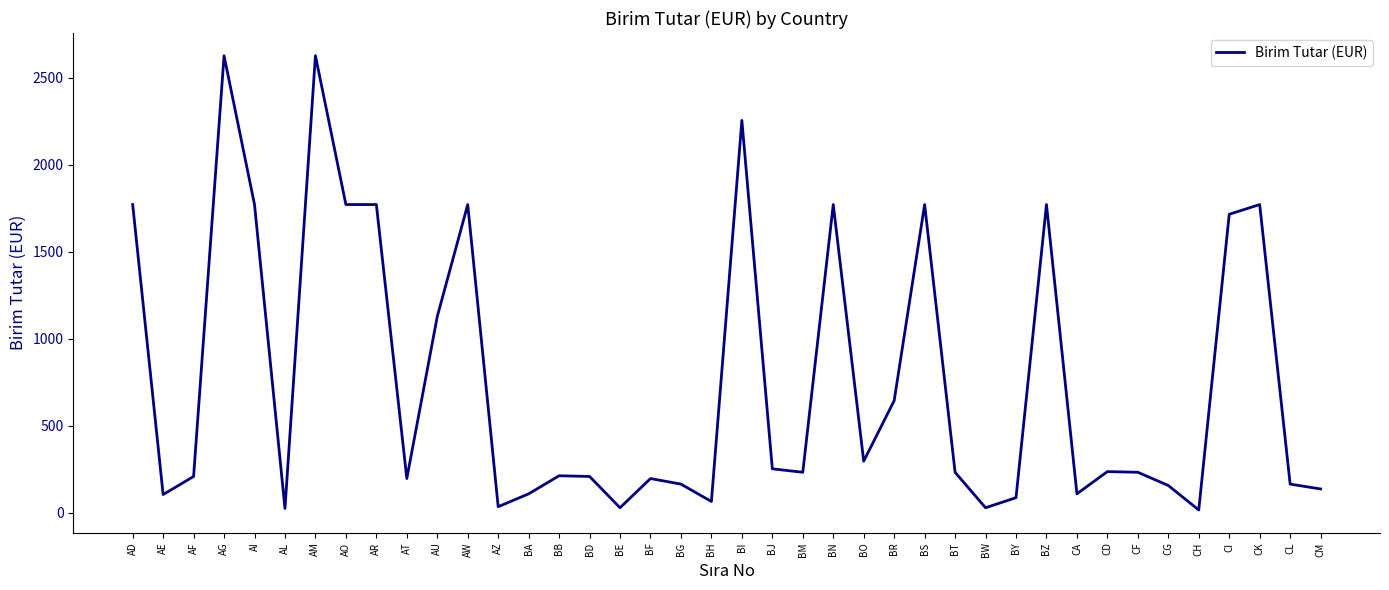

At which label is the value closest to 1321?

AU